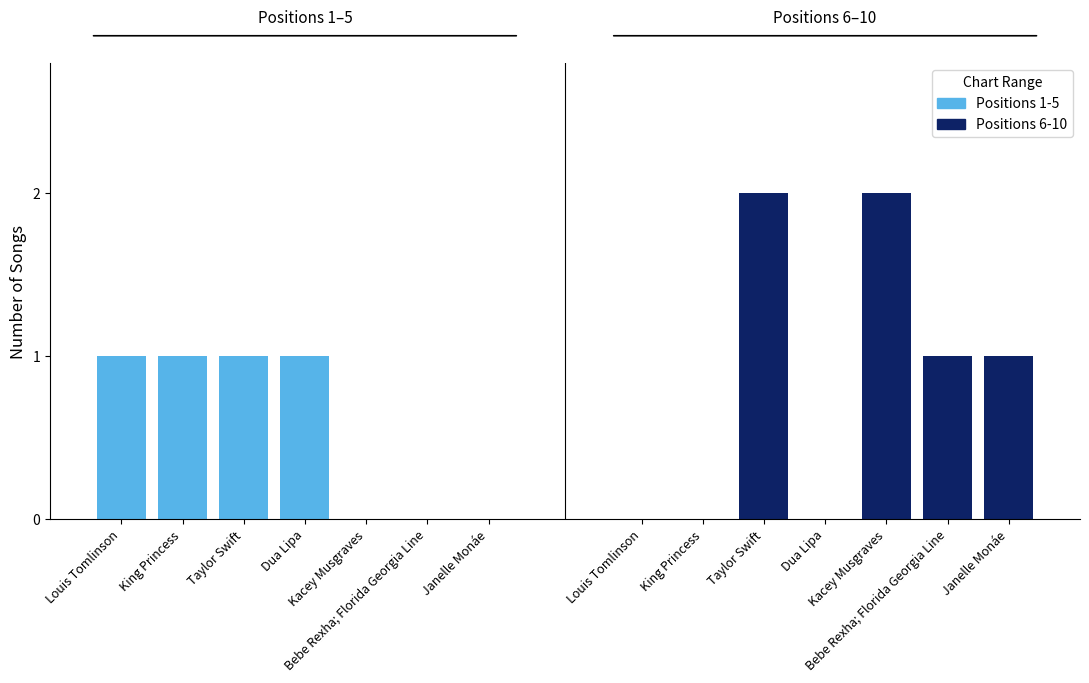

How many distinct data groups are displayed?

2